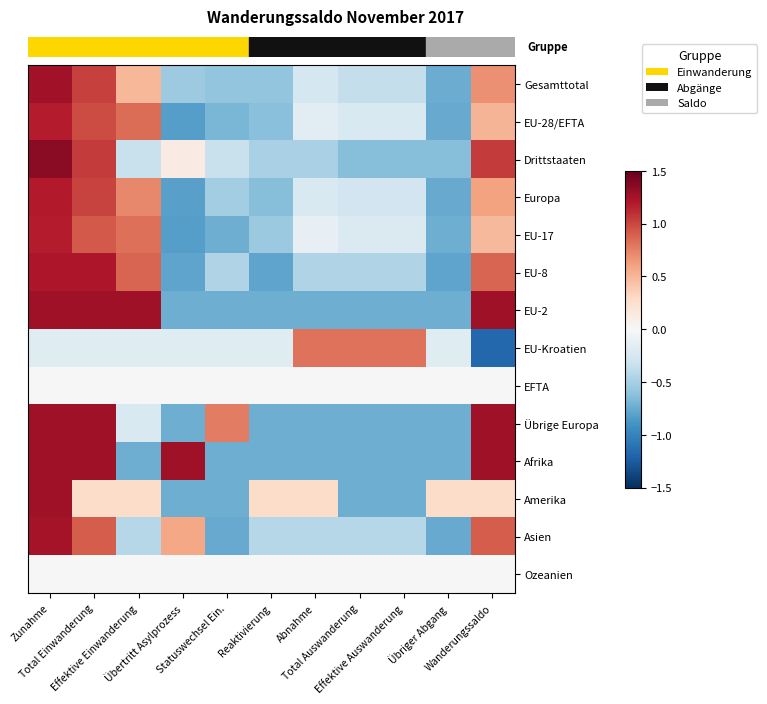

Reading left to right, what are all the values shown in this chart?

Gesamttotal: Zunahme=1.3	Total Einwanderung=1.0	Effektive Einwanderung=0.5	Übertritt Asylprozess=-0.5	Statuswechsel Ein.=-0.6	Reaktivierung=-0.6	Abnahme=-0.3	Total Auswanderung=-0.4	Effektive Auswanderung=-0.4	Übriger Abgang=-0.7	Wanderungssaldo=0.7
EU-28/EFTA: Zunahme=1.2	Total Einwanderung=1.0	Effektive Einwanderung=0.8	Übertritt Asylprozess=-0.8	Statuswechsel Ein.=-0.7	Reaktivierung=-0.6	Abnahme=-0.2	Total Auswanderung=-0.2	Effektive Auswanderung=-0.2	Übriger Abgang=-0.8	Wanderungssaldo=0.5
Drittstaaten: Zunahme=1.4	Total Einwanderung=1.0	Effektive Einwanderung=-0.3	Übertritt Asylprozess=0.1	Statuswechsel Ein.=-0.3	Reaktivierung=-0.5	Abnahme=-0.5	Total Auswanderung=-0.6	Effektive Auswanderung=-0.6	Übriger Abgang=-0.6	Wanderungssaldo=1.0
Europa: Zunahme=1.2	Total Einwanderung=1.0	Effektive Einwanderung=0.7	Übertritt Asylprozess=-0.8	Statuswechsel Ein.=-0.5	Reaktivierung=-0.6	Abnahme=-0.2	Total Auswanderung=-0.3	Effektive Auswanderung=-0.3	Übriger Abgang=-0.8	Wanderungssaldo=0.6
EU-17: Zunahme=1.2	Total Einwanderung=0.9	Effektive Einwanderung=0.8	Übertritt Asylprozess=-0.8	Statuswechsel Ein.=-0.7	Reaktivierung=-0.6	Abnahme=-0.1	Total Auswanderung=-0.2	Effektive Auswanderung=-0.2	Übriger Abgang=-0.7	Wanderungssaldo=0.5
EU-8: Zunahme=1.2	Total Einwanderung=1.2	Effektive Einwanderung=0.9	Übertritt Asylprozess=-0.8	Statuswechsel Ein.=-0.5	Reaktivierung=-0.8	Abnahme=-0.5	Total Auswanderung=-0.5	Effektive Auswanderung=-0.5	Übriger Abgang=-0.8	Wanderungssaldo=0.9
EU-2: Zunahme=1.3	Total Einwanderung=1.3	Effektive Einwanderung=1.3	Übertritt Asylprozess=-0.7	Statuswechsel Ein.=-0.7	Reaktivierung=-0.7	Abnahme=-0.7	Total Auswanderung=-0.7	Effektive Auswanderung=-0.7	Übriger Abgang=-0.7	Wanderungssaldo=1.3
EU-Kroatien: Zunahme=-0.2	Total Einwanderung=-0.2	Effektive Einwanderung=-0.2	Übertritt Asylprozess=-0.2	Statuswechsel Ein.=-0.2	Reaktivierung=-0.2	Abnahme=0.8	Total Auswanderung=0.8	Effektive Auswanderung=0.8	Übriger Abgang=-0.2	Wanderungssaldo=-1.2
EFTA: Zunahme=0.0	Total Einwanderung=0.0	Effektive Einwanderung=0.0	Übertritt Asylprozess=0.0	Statuswechsel Ein.=0.0	Reaktivierung=0.0	Abnahme=0.0	Total Auswanderung=0.0	Effektive Auswanderung=0.0	Übriger Abgang=0.0	Wanderungssaldo=0.0
Übrige Europa: Zunahme=1.3	Total Einwanderung=1.3	Effektive Einwanderung=-0.2	Übertritt Asylprozess=-0.7	Statuswechsel Ein.=0.8	Reaktivierung=-0.7	Abnahme=-0.7	Total Auswanderung=-0.7	Effektive Auswanderung=-0.7	Übriger Abgang=-0.7	Wanderungssaldo=1.3
Afrika: Zunahme=1.3	Total Einwanderung=1.3	Effektive Einwanderung=-0.7	Übertritt Asylprozess=1.3	Statuswechsel Ein.=-0.7	Reaktivierung=-0.7	Abnahme=-0.7	Total Auswanderung=-0.7	Effektive Auswanderung=-0.7	Übriger Abgang=-0.7	Wanderungssaldo=1.3
Amerika: Zunahme=1.3	Total Einwanderung=0.3	Effektive Einwanderung=0.3	Übertritt Asylprozess=-0.7	Statuswechsel Ein.=-0.7	Reaktivierung=0.3	Abnahme=0.3	Total Auswanderung=-0.7	Effektive Auswanderung=-0.7	Übriger Abgang=0.3	Wanderungssaldo=0.3
Asien: Zunahme=1.2	Total Einwanderung=0.9	Effektive Einwanderung=-0.4	Übertritt Asylprozess=0.6	Statuswechsel Ein.=-0.8	Reaktivierung=-0.4	Abnahme=-0.4	Total Auswanderung=-0.4	Effektive Auswanderung=-0.4	Übriger Abgang=-0.8	Wanderungssaldo=0.9
Ozeanien: Zunahme=0.0	Total Einwanderung=0.0	Effektive Einwanderung=0.0	Übertritt Asylprozess=0.0	Statuswechsel Ein.=0.0	Reaktivierung=0.0	Abnahme=0.0	Total Auswanderung=0.0	Effektive Auswanderung=0.0	Übriger Abgang=0.0	Wanderungssaldo=0.0